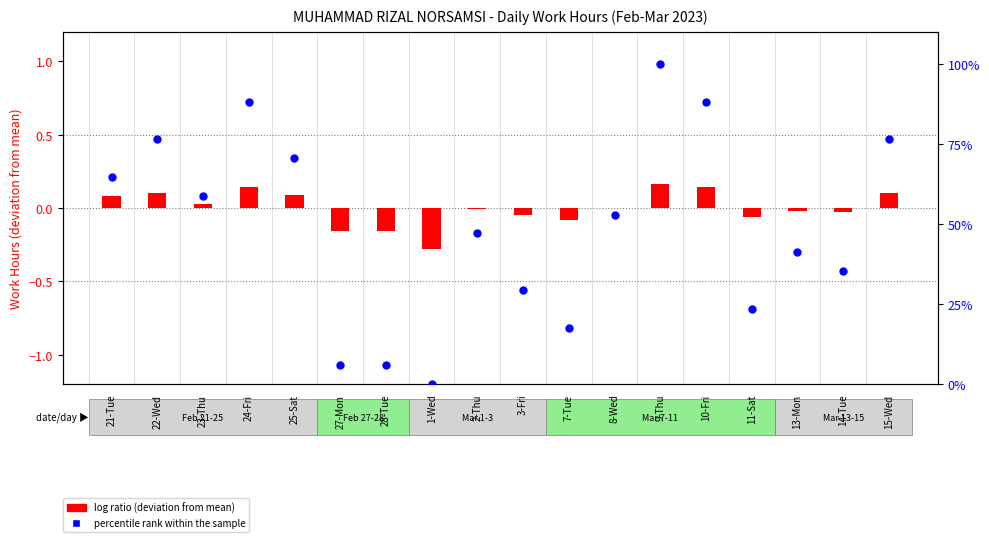

Which series contains the highest Y value?

percentile rank within the sample